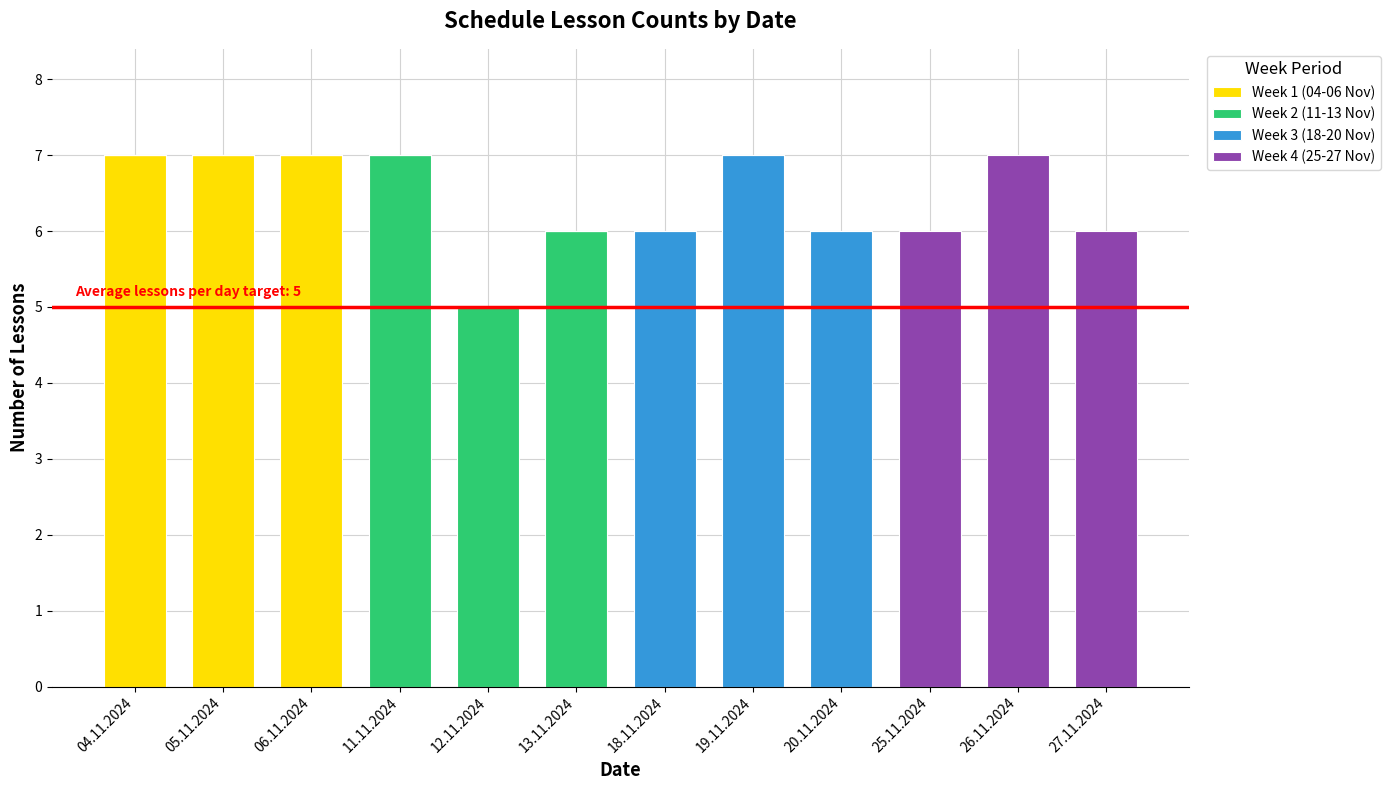

True or false: Week 1 (04-06 Nov) has a value of -4 at 18.11.2024.

False